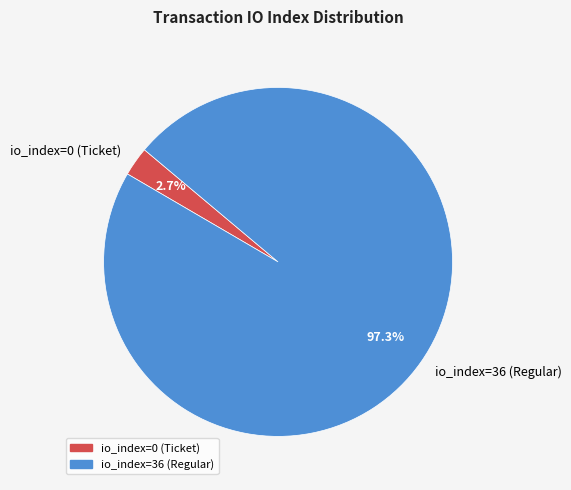

Rank the categories by value from lowest to highest.

io_index=0 (Ticket), io_index=36 (Regular)